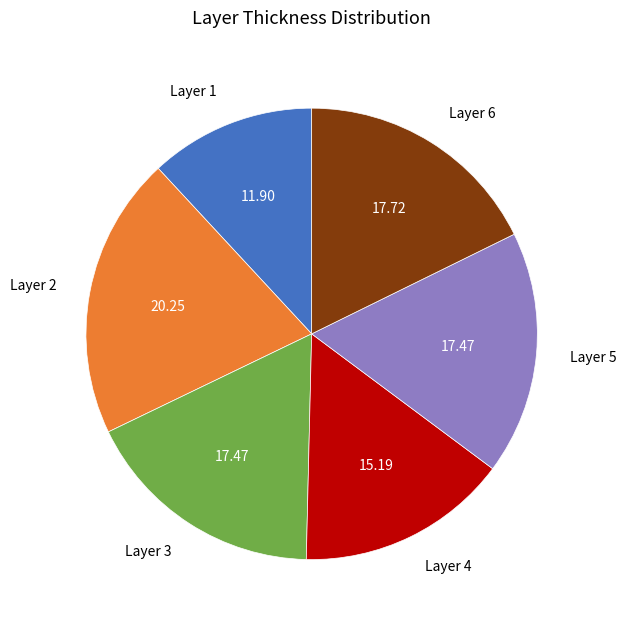

Combined, do Layer 6 and Layer 1 account for over 50%?

No